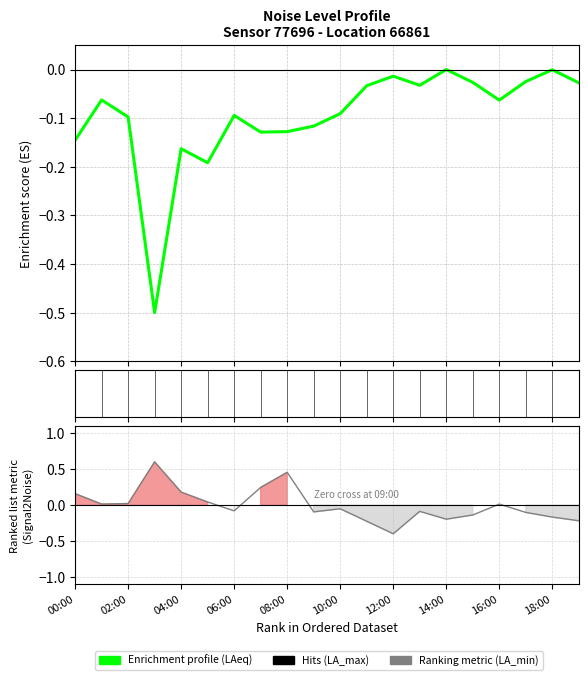

Which series has the largest total across all categories?

noise_LA_min